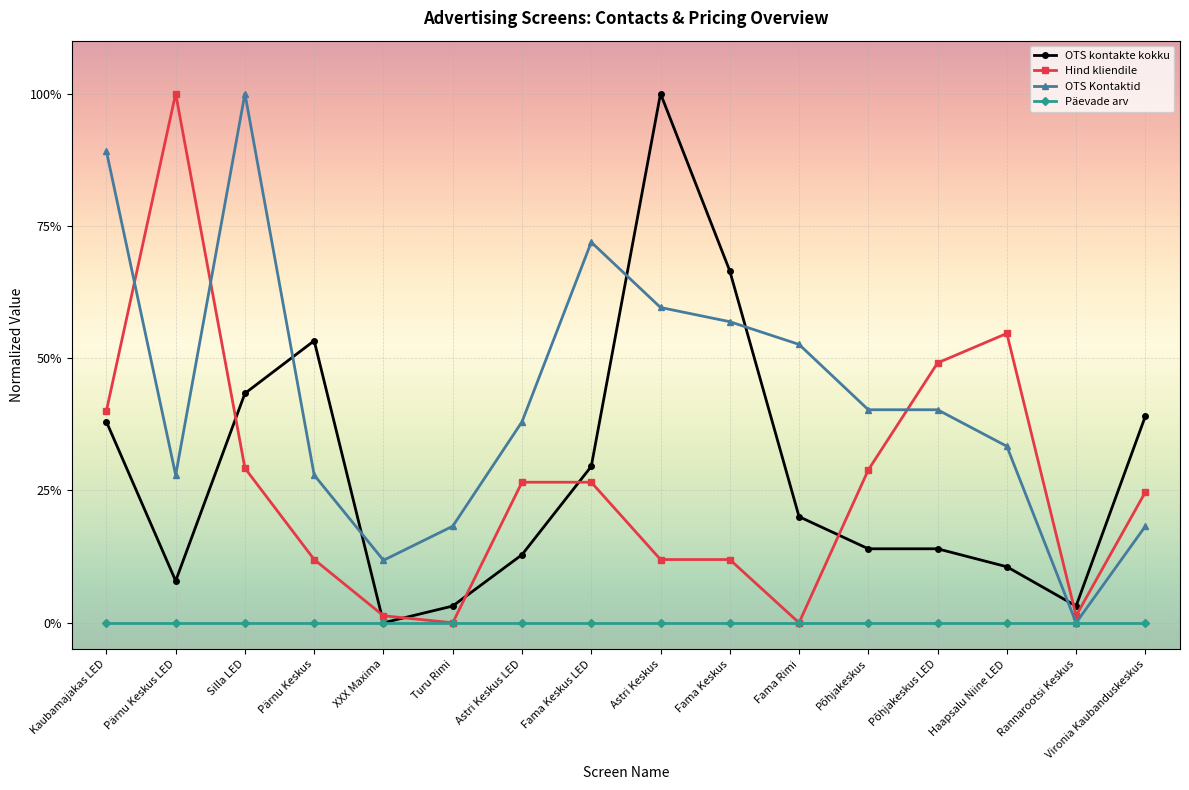

Which category has the highest value in the Hind kliendile series?

Pärnu Keskus LED